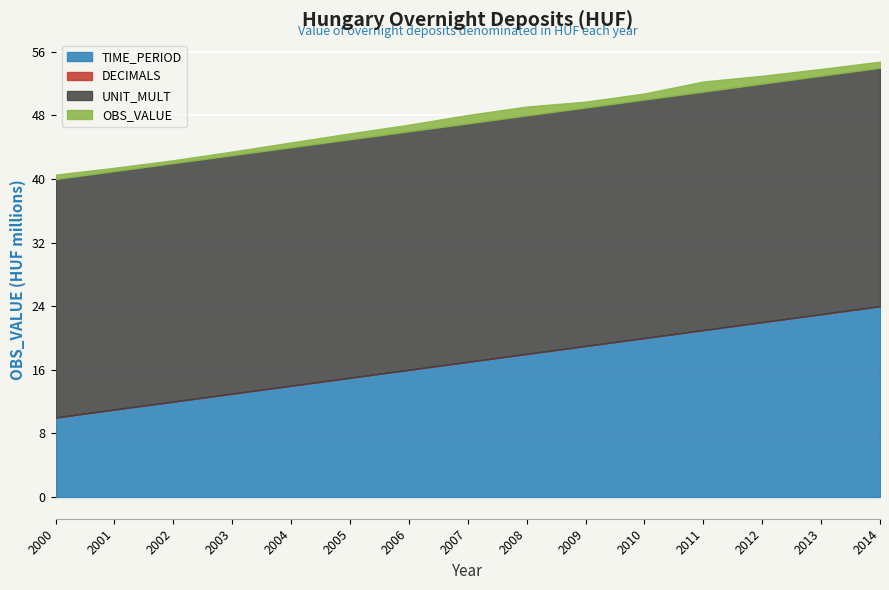

The TIME_PERIOD series shows 6.2 at 2012. True or false?

False